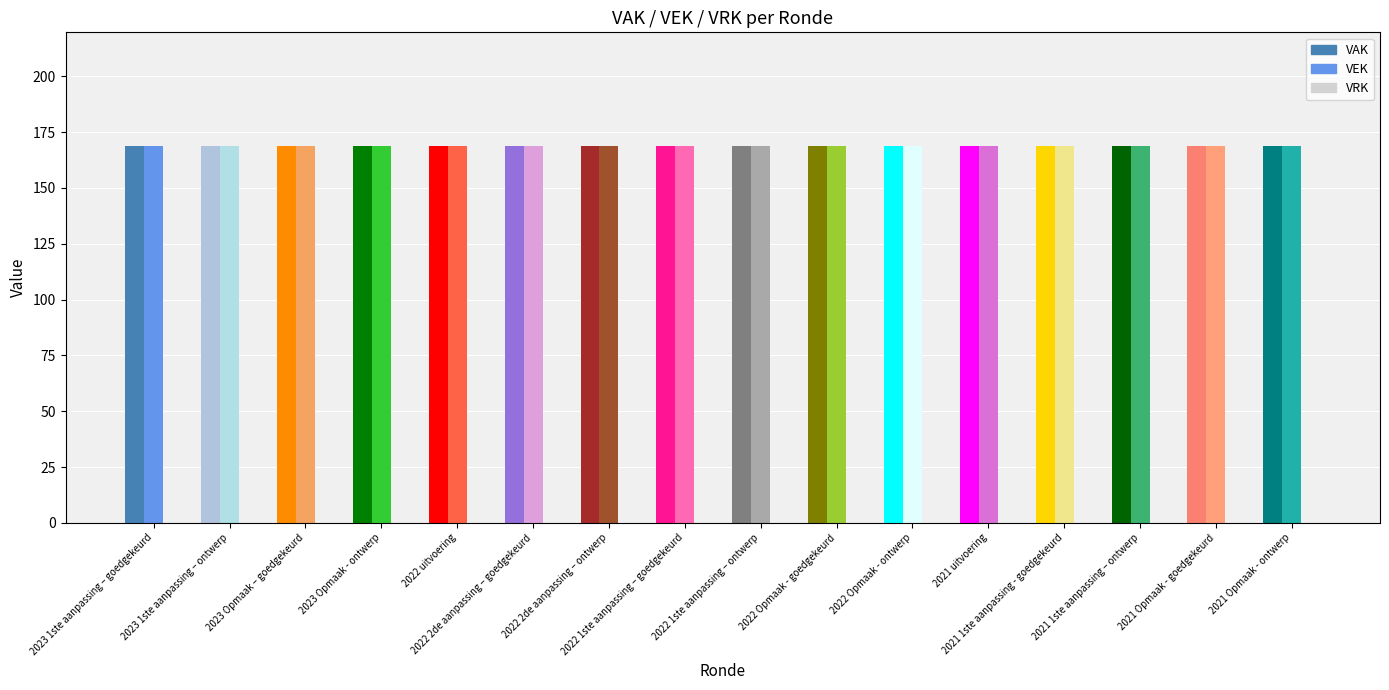

Count the number of data series in this chart.

3